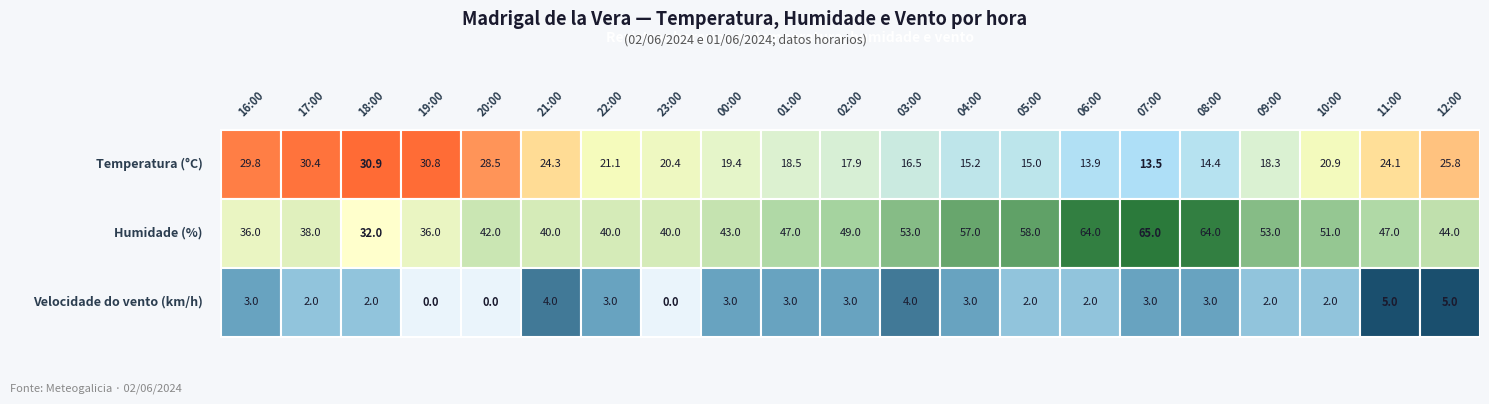

Rank the categories by 10:00 value from highest to lowest.

1, 0, 2